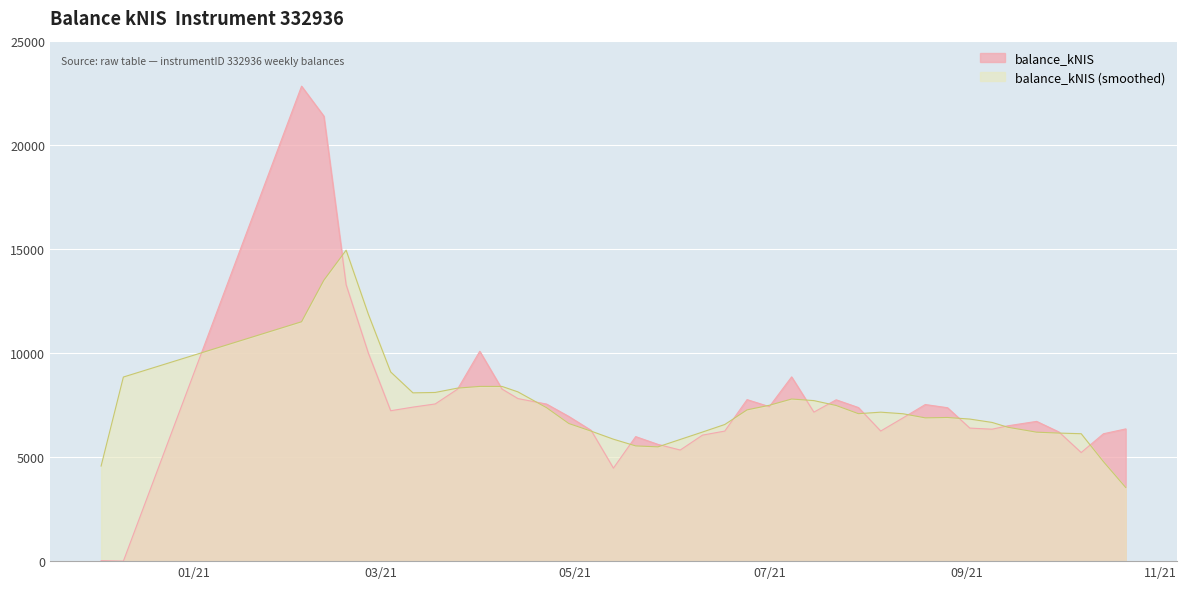

The value at 2021-04-13 is 7808.6. True or false?

True